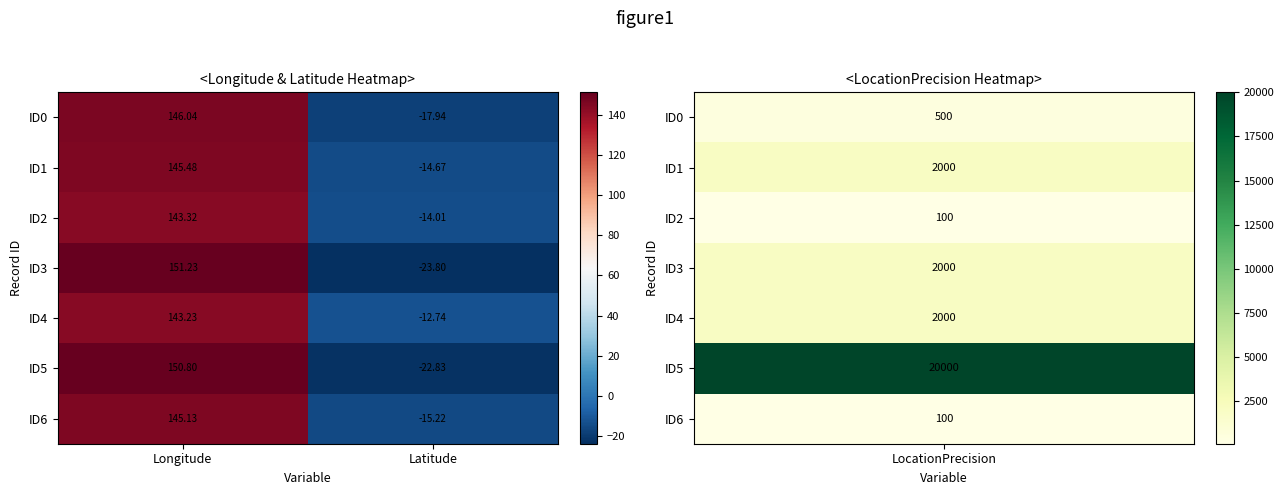

At which category is the sum across all series the highest?

Longitude